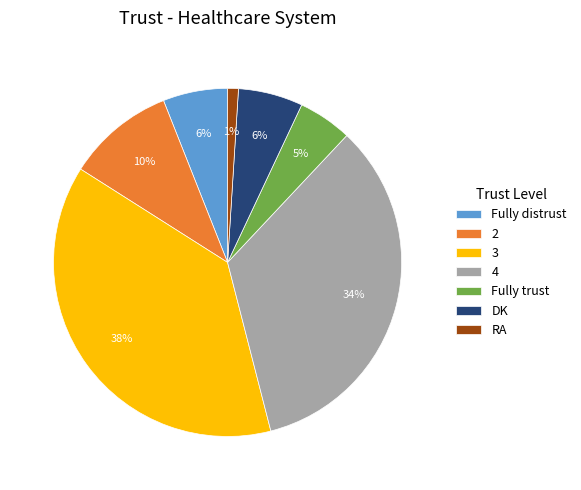

Does 3 account for over 50% of the chart?

No